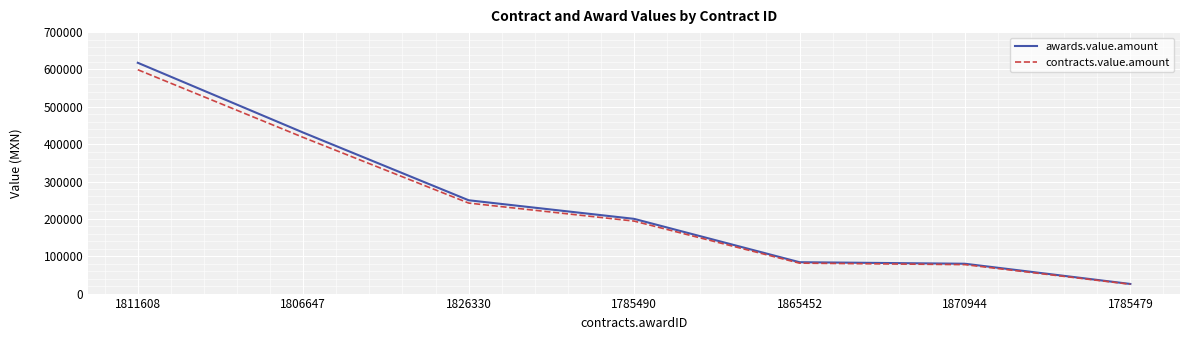

How many lines are shown in the chart?

2